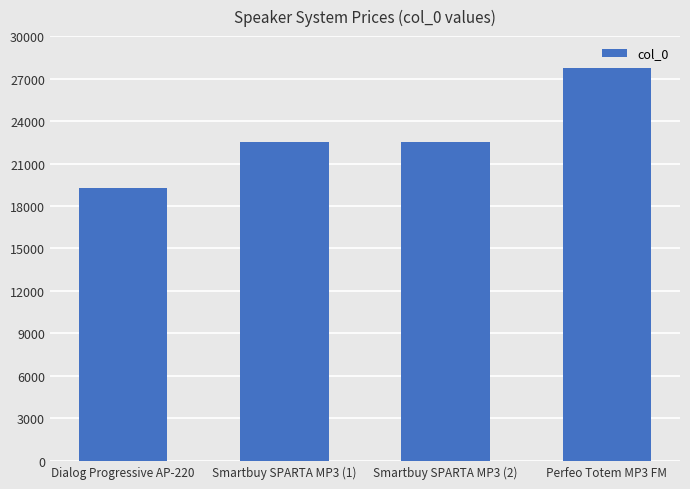

The value at Dialog Progressive AP-220 is 7962. True or false?

False